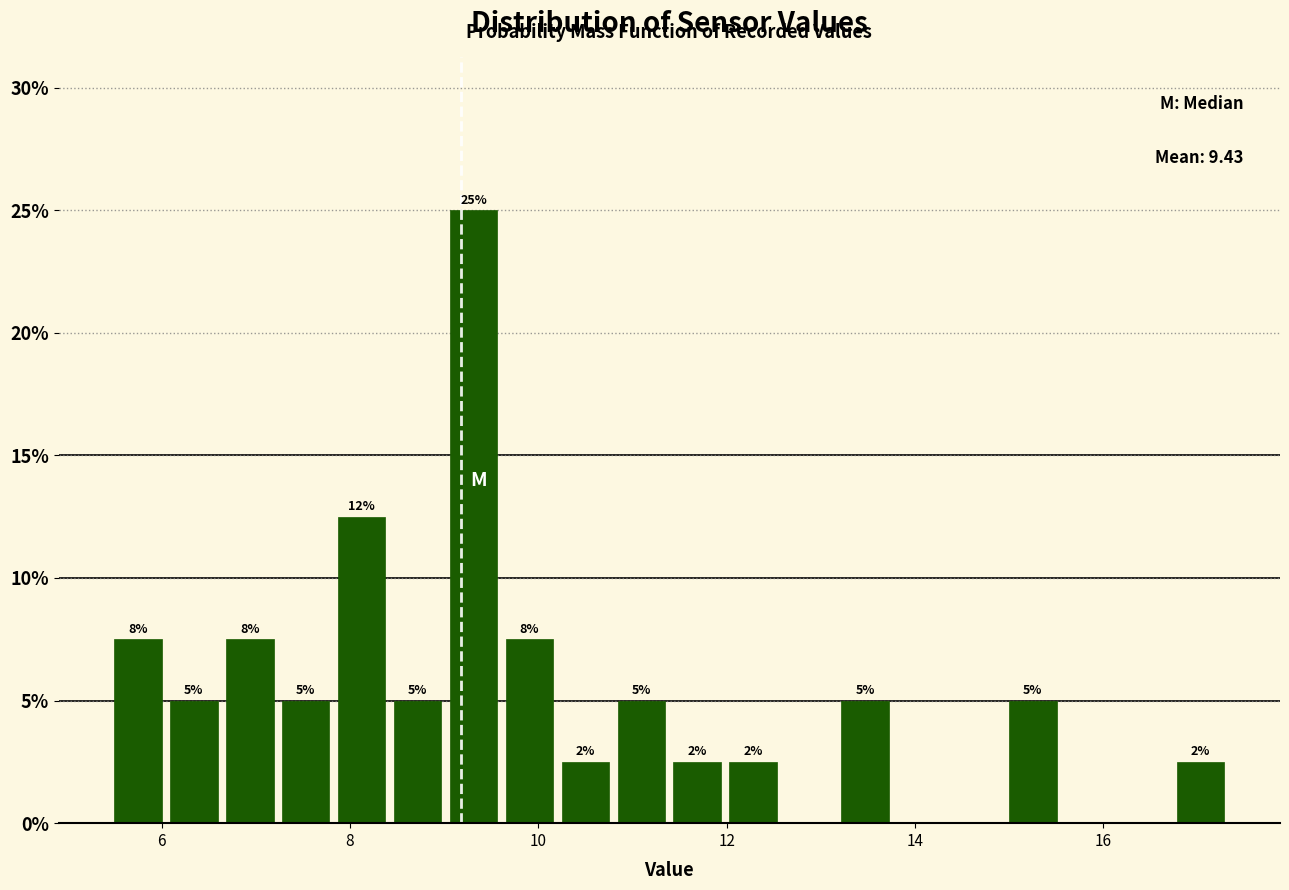

Around what value on the x-axis is the tallest bar? Give the approximate position of its centre, as read against the axis.

9.4